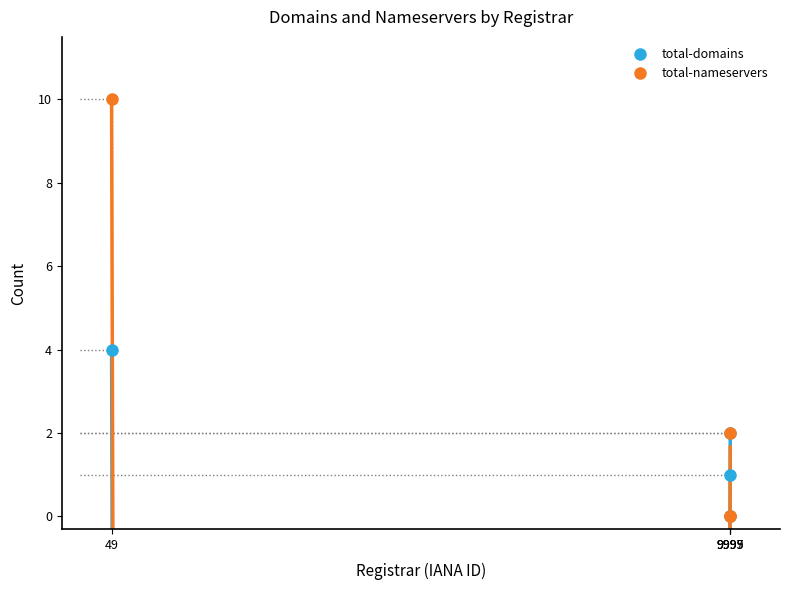

How many interior local valleys does the total-domains series have?

1